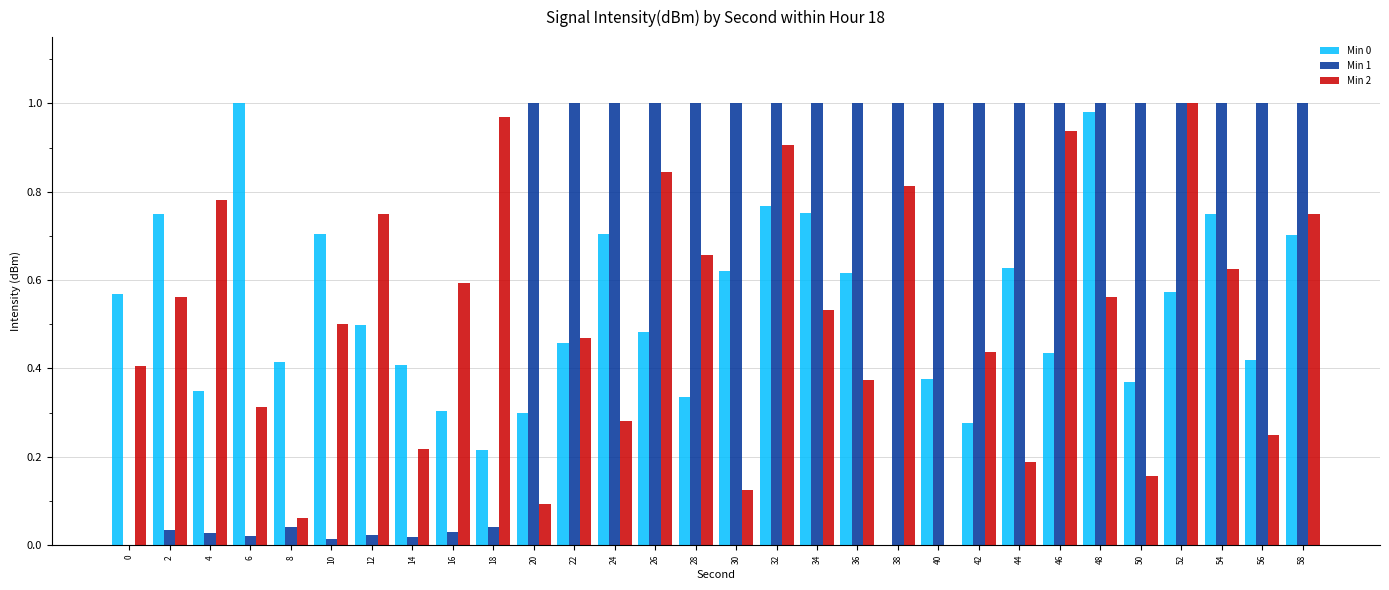

What is the sum of all Min 2 values?

15.2